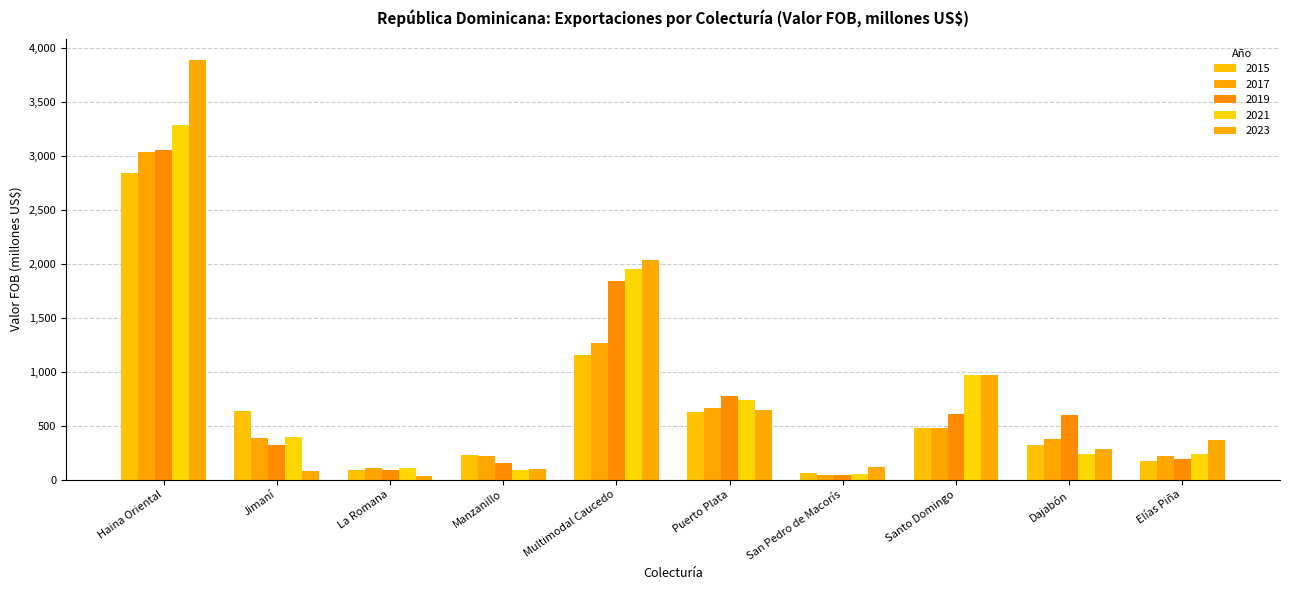

True or false: 2023 has a value of 80.1 at Jimaní.

True